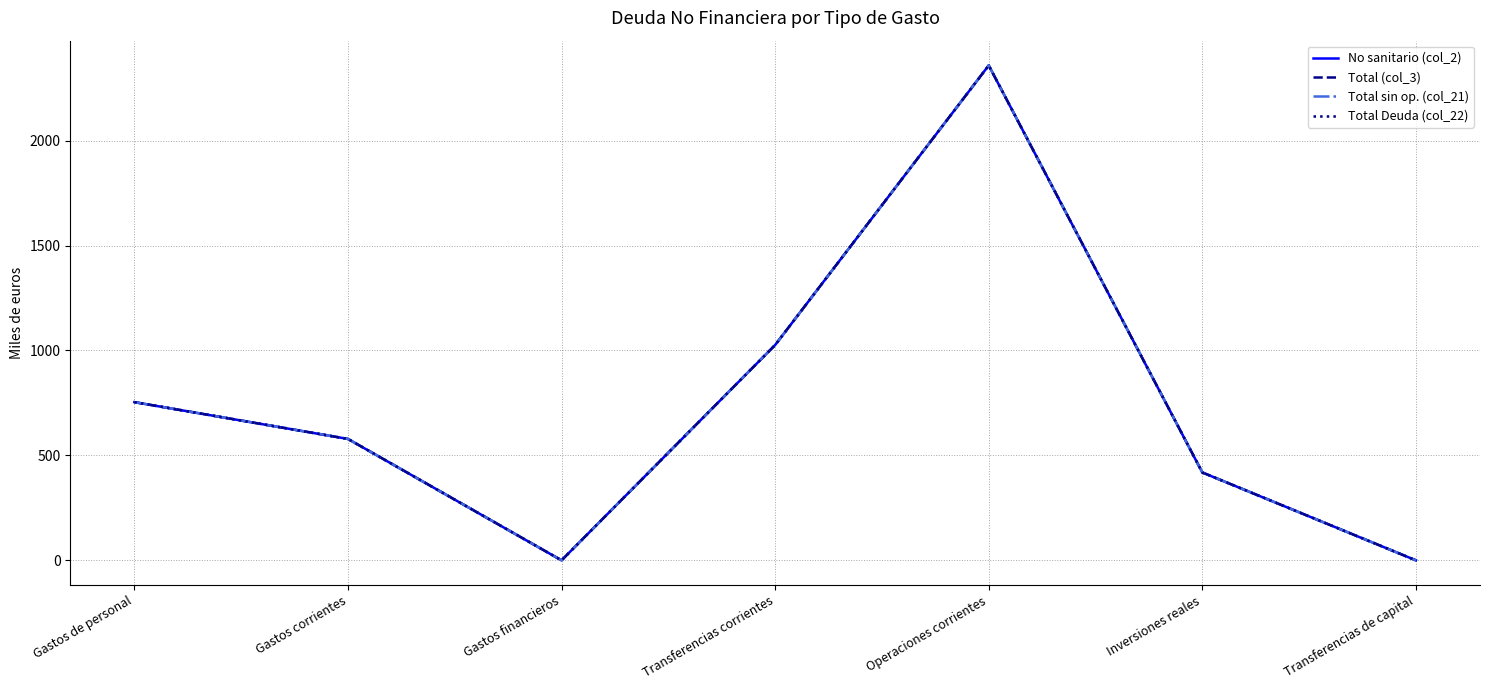

True or false: Total sin op. (col_21) and No sanitario (col_2) intersect in this chart.

False